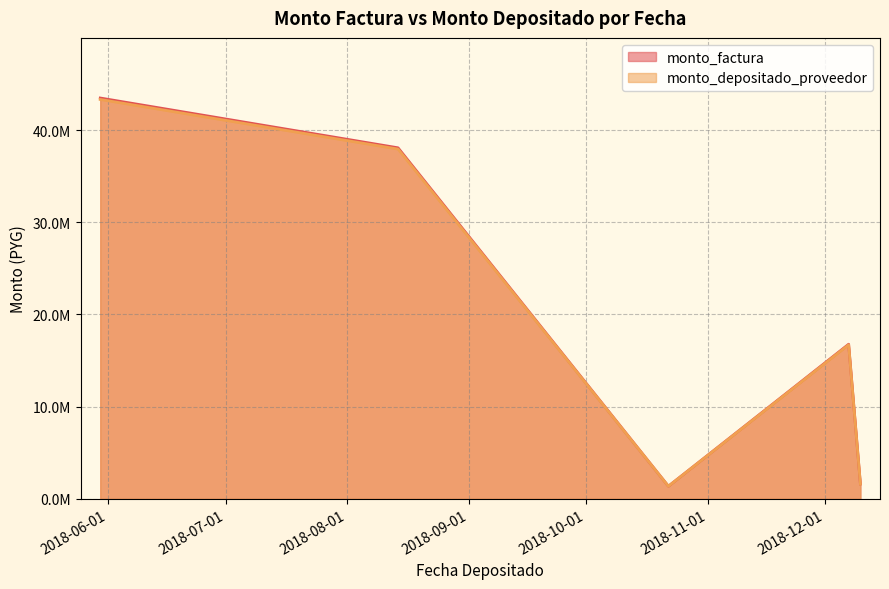

What is the average value of the monto_factura series?

20260360